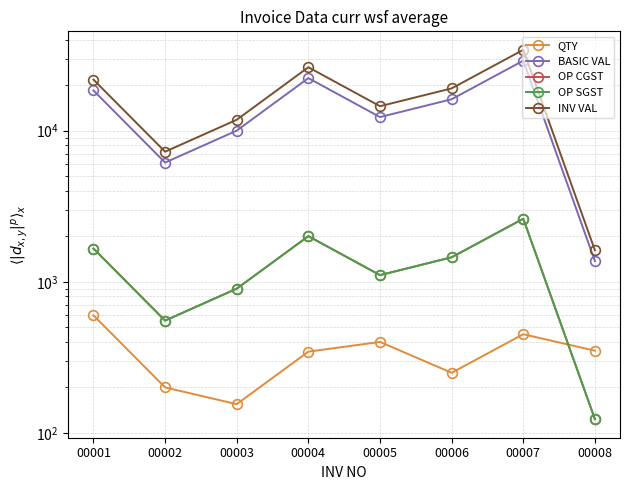

Where is OP CGST nearest to the value 1368?

00006